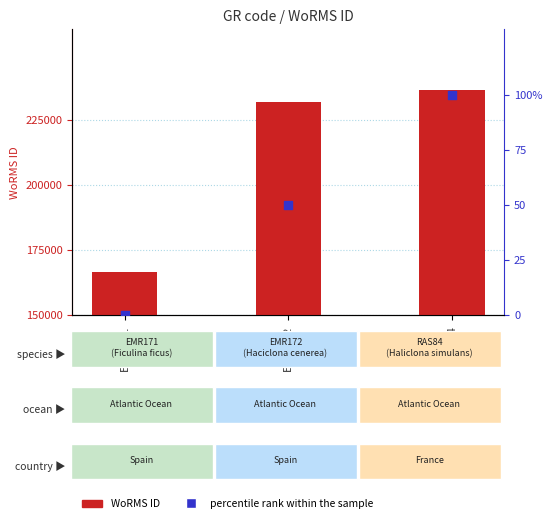

What are all the series names shown in the legend?

WoRMS ID, percentile rank within the sample